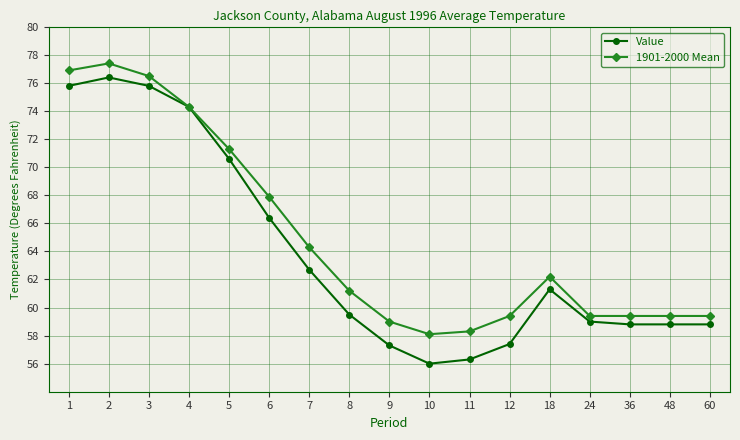

What is the difference between the second highest and minimum values in the 1901-2000 Mean series?

18.8